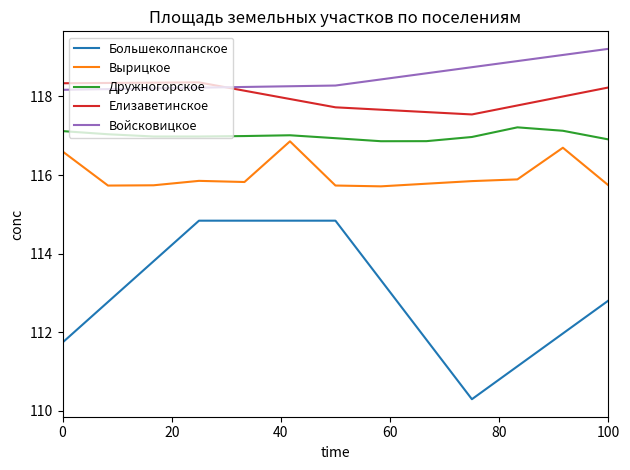

What is the minimum value for Елизаветинское?

117.5